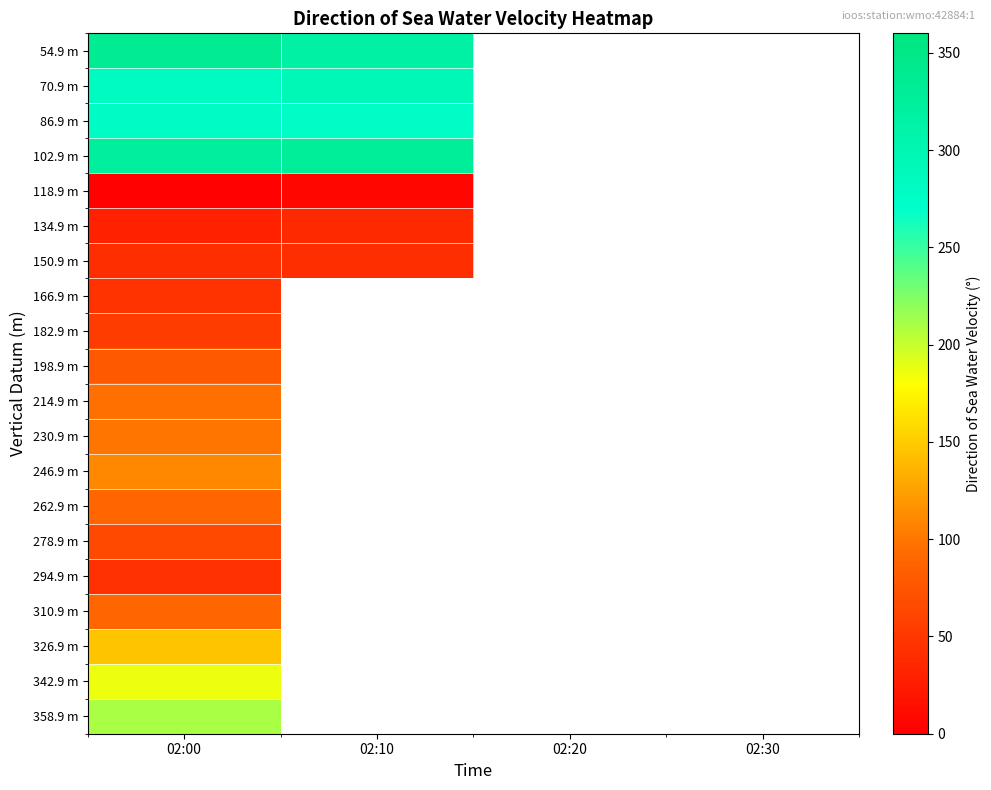

Which label corresponds to the smallest value in the chart?

02:00